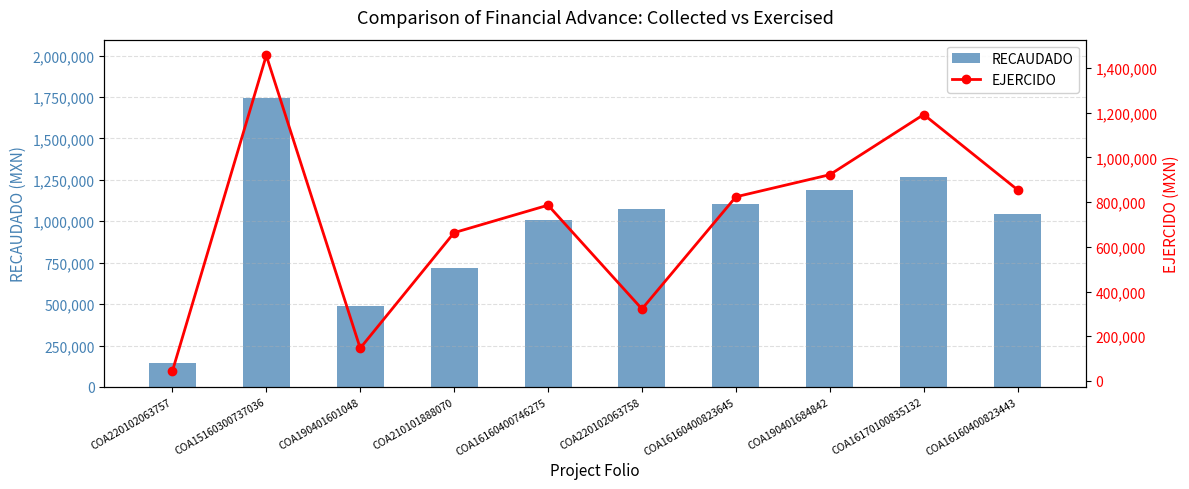

The EJERCIDO series shows 346368.8 at COA16160400823443. True or false?

False